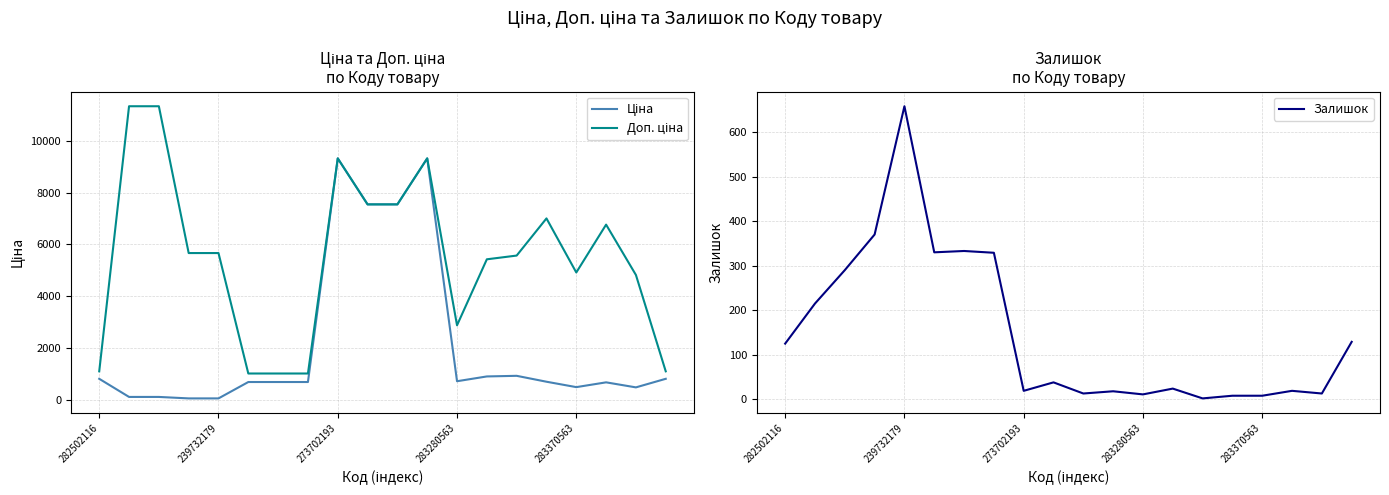

Where is the first local minimum for Залишок?

5